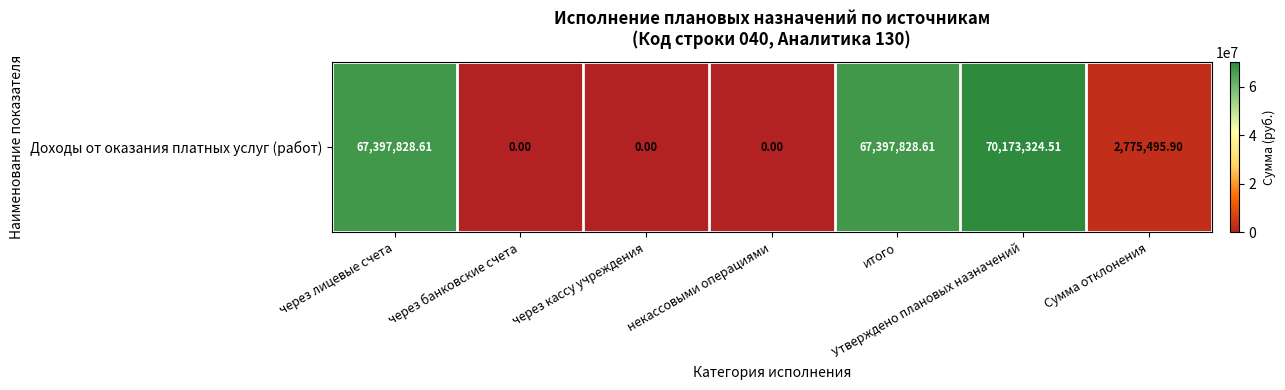

How many values exceed 2775495?

4